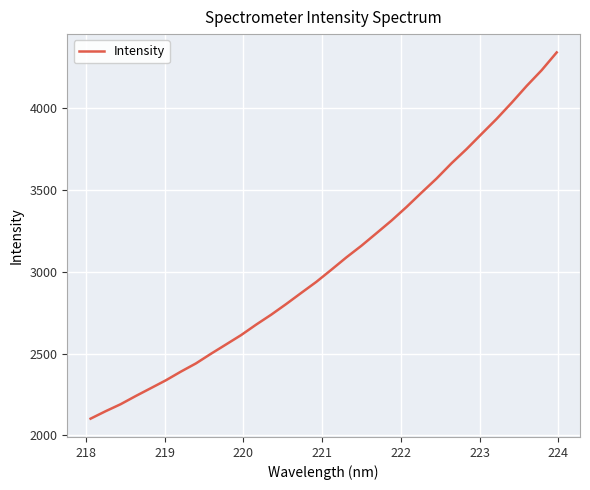

What is the smallest value displayed?

2101.2